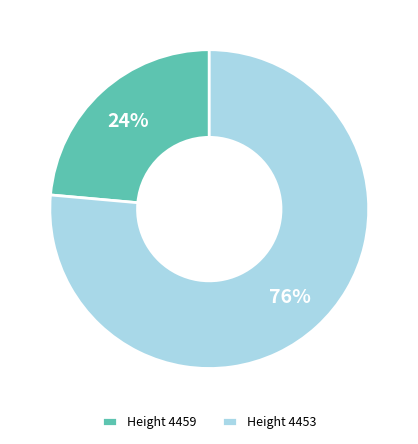

Do Height 4459 and Height 4453 together represent more than half of the pie?

Yes